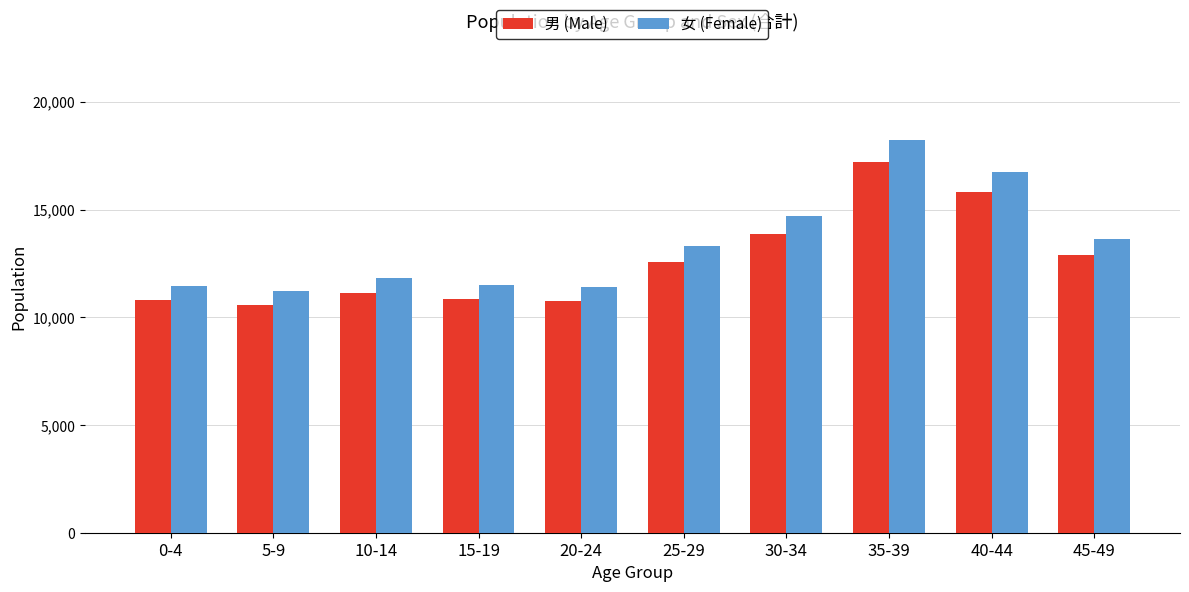

List the series in order of their peak value, highest first.

女 (Female), 男 (Male)